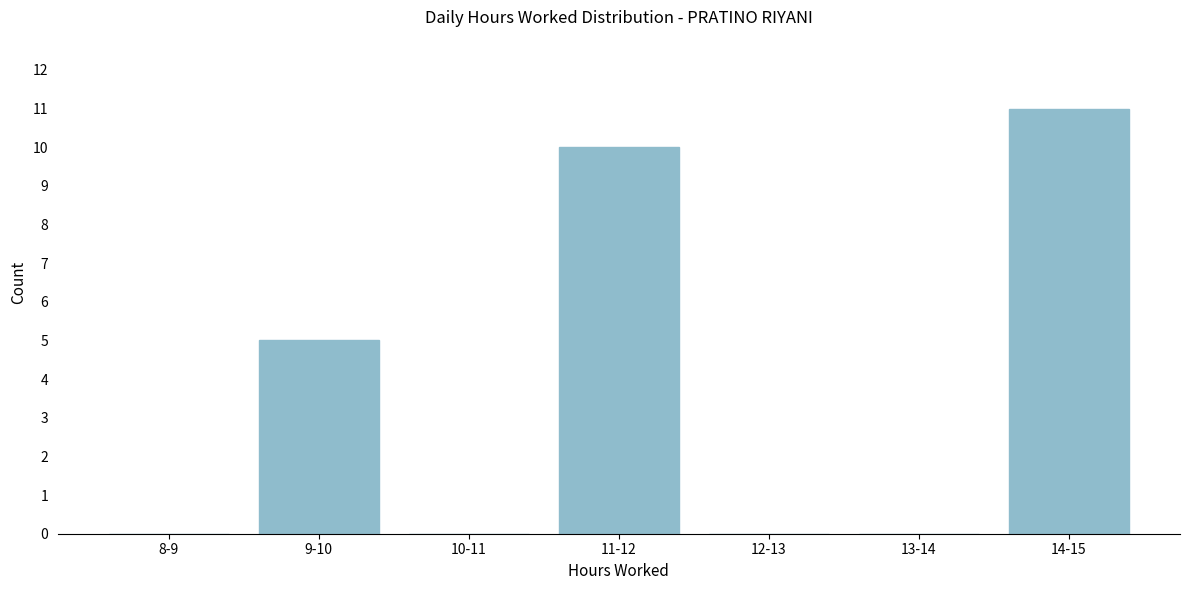

Reading right to left, what are all the values shown in this chart?

14-15=11	13-14=0	12-13=0	11-12=10	10-11=0	9-10=5	8-9=0